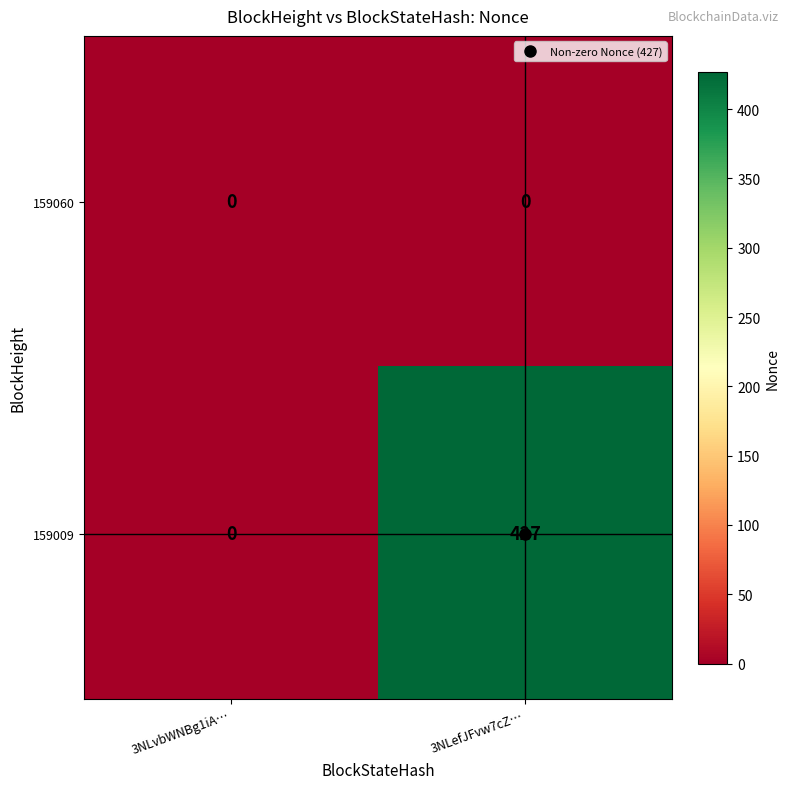

At which category is the sum across all series the highest?

3NLefJFvw7cZ…